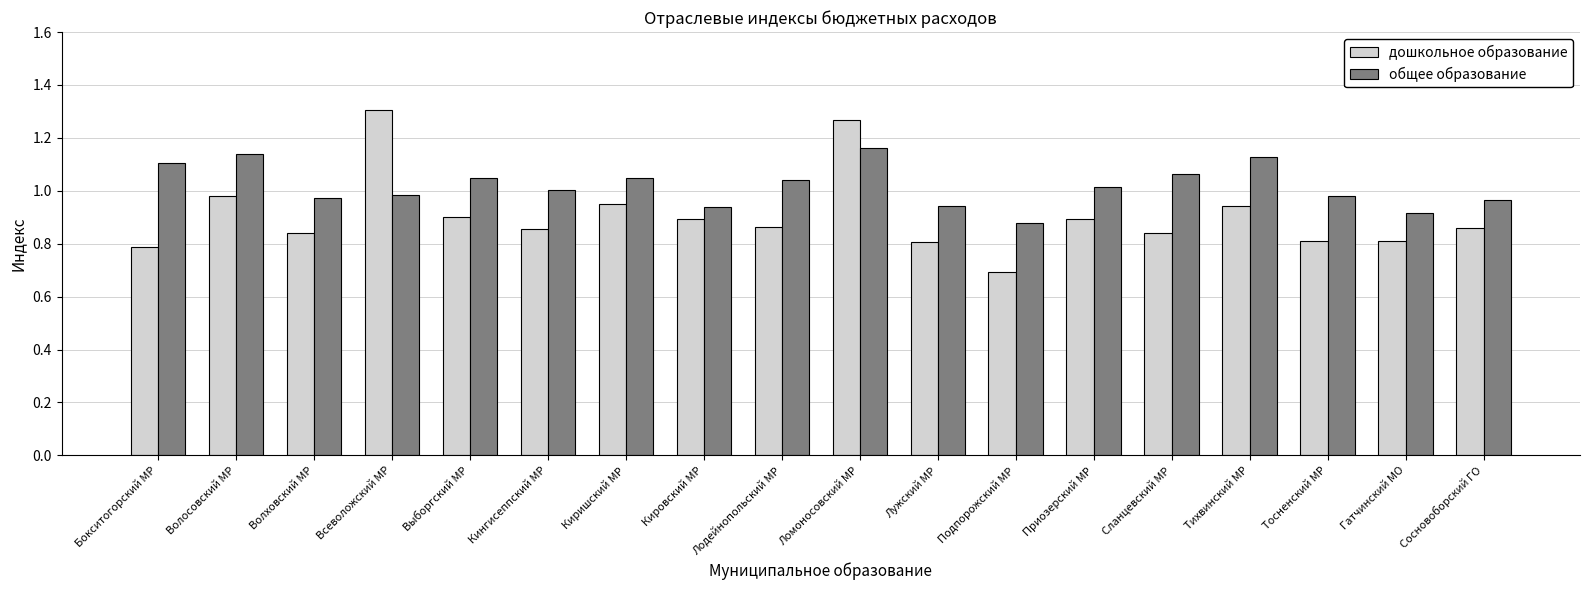

At which label does общее образование reach its peak?

Ломоносовский МР